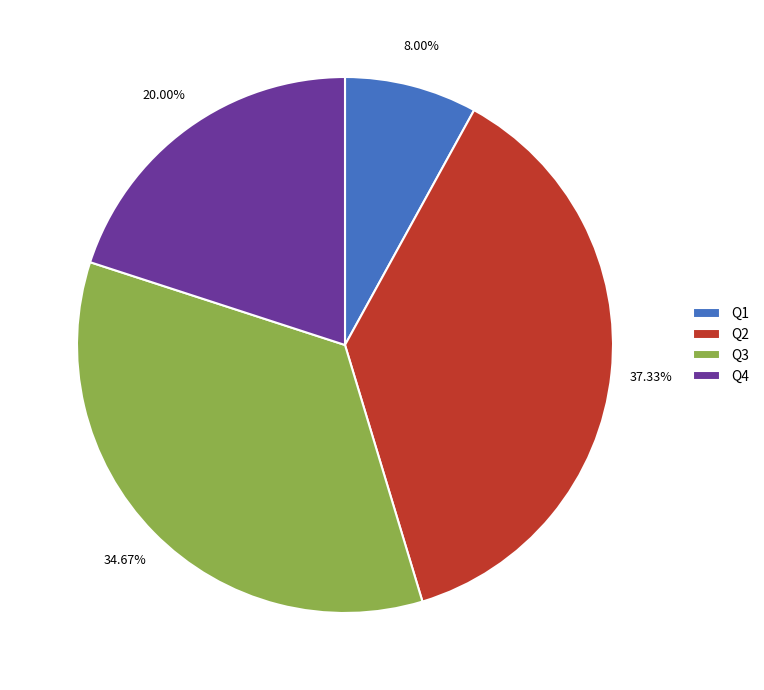

Which has a higher value, Q2 or Q3?

Q2